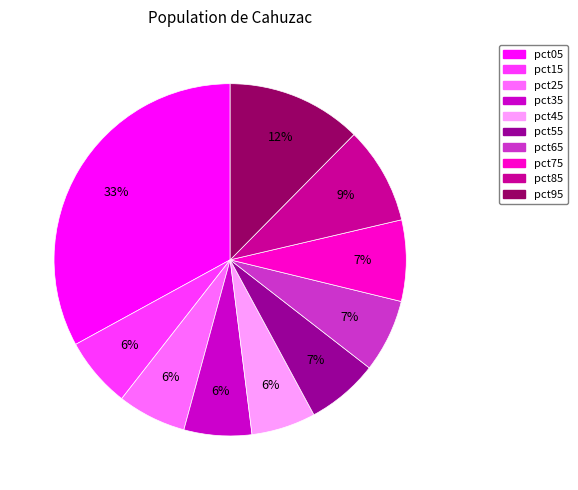

Is it true that pct05 is 23% of the pie?

False